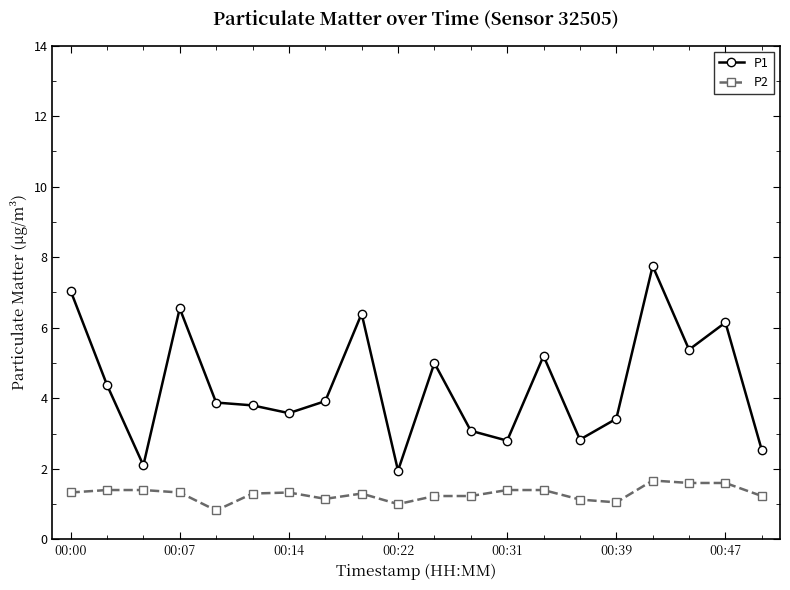

In P1, how many points are higher than both neighbors (excluding endpoints)?

6